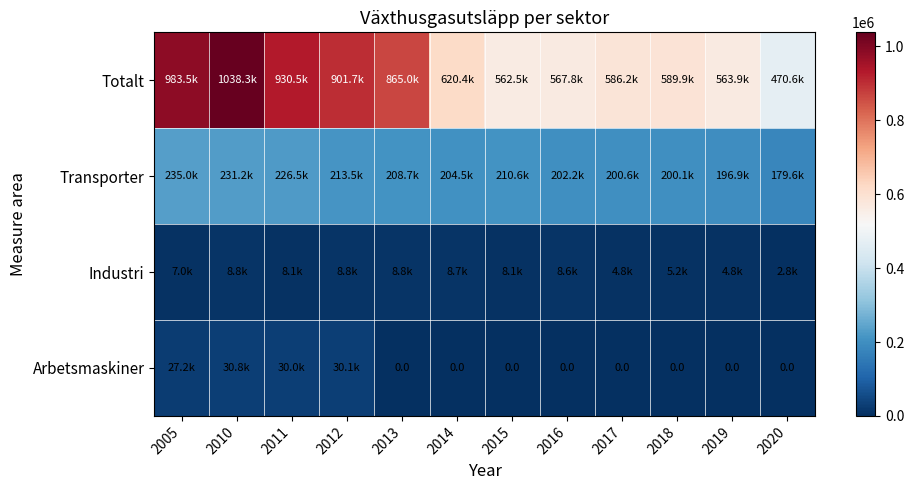

What is the average value of the Totalt series?

723364.9